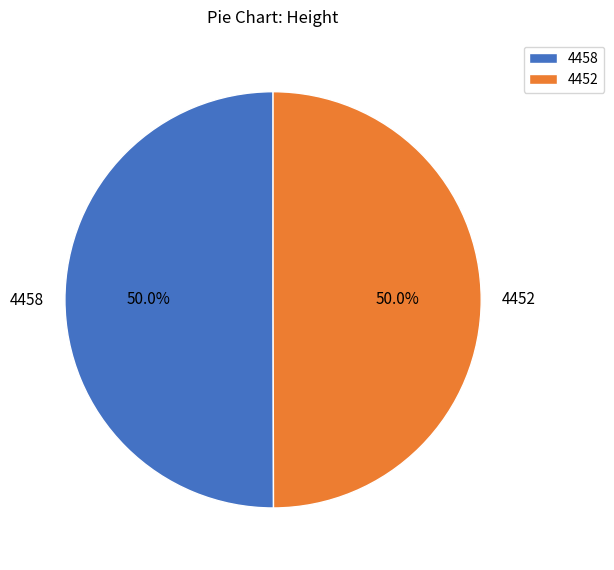

To the nearest percent, what portion does 4458 represent?

50%